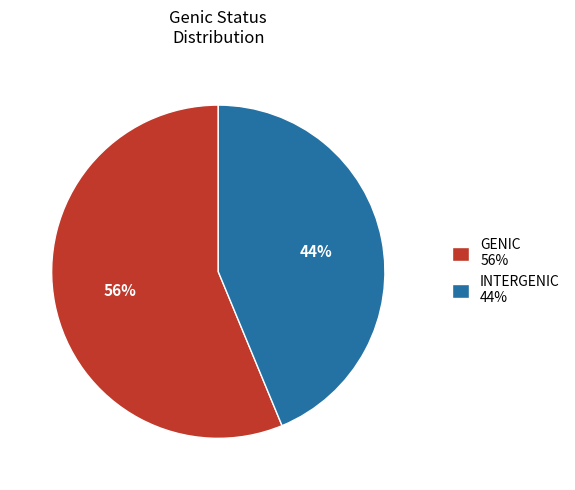

To the nearest percent, what is the average slice percentage?

50%